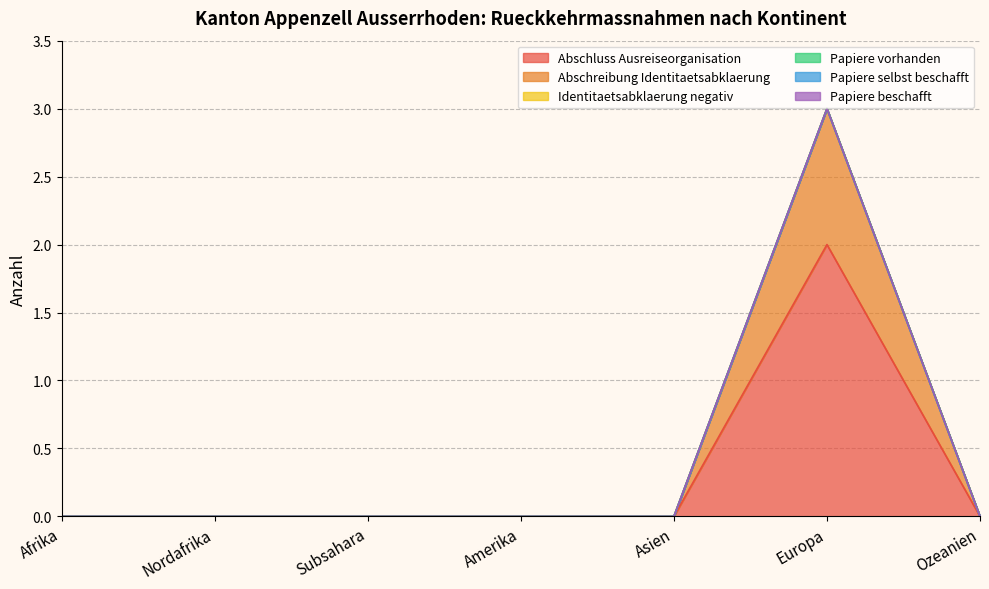

At Europa, list the series in order from smallest to largest.

Identitaetsabklaerung negativ, Papiere vorhanden, Papiere selbst beschafft, Papiere beschafft, Abschreibung Identitaetsabklaerung, Abschluss Ausreiseorganisation